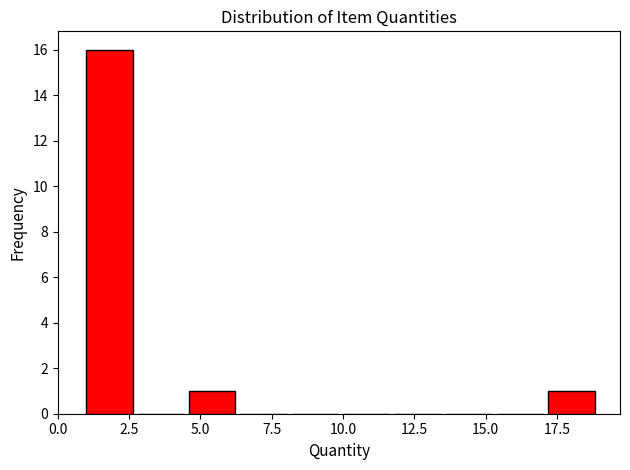

Read against the x-axis, roughly where is the centre of the tallest bar?

2.0